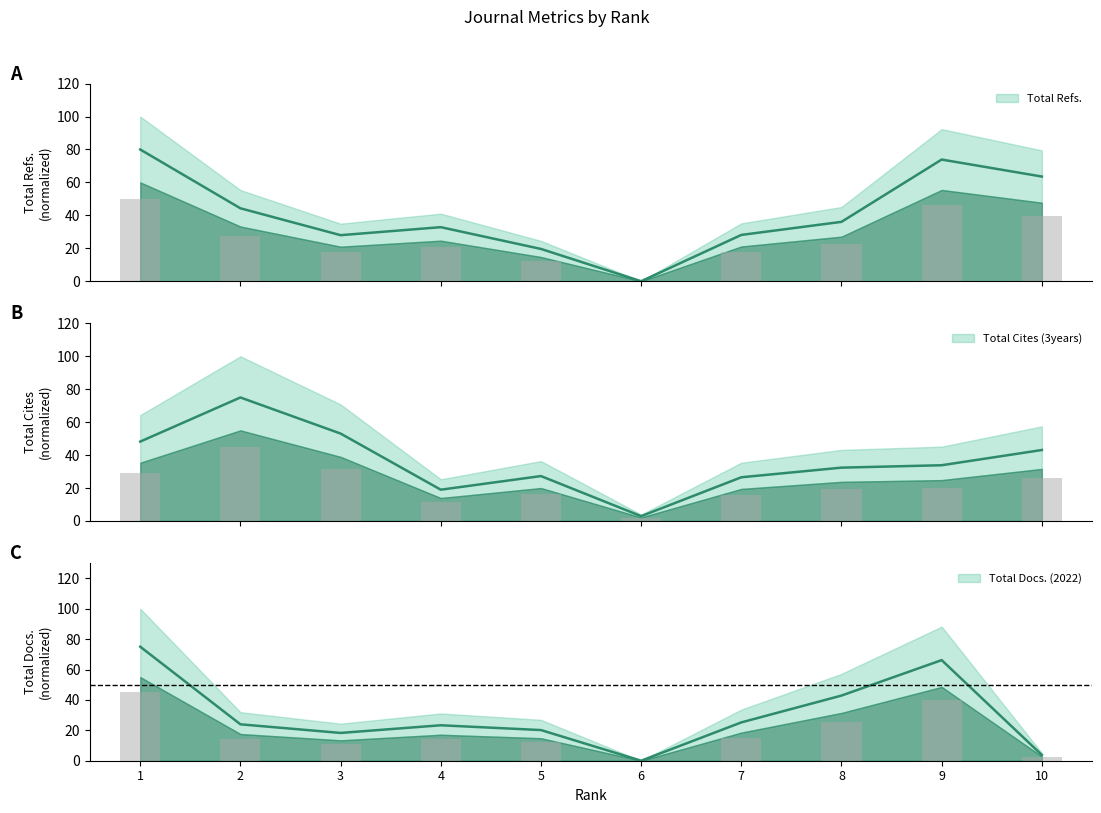

Reading left to right, what are all the values shown in this chart?

Total Docs. (2022): 1=45.0	2=14.4	3=11.0	4=14.0	5=12.1	6=0.0	7=15.1	8=25.7	9=39.7	10=2.3
Total Refs.: 1=50.0	2=27.7	3=17.5	4=20.5	5=12.3	6=0.0	7=17.6	8=22.5	9=46.2	10=39.7
Total Cites (3years): 1=28.9	2=45.0	3=31.9	4=11.4	5=16.4	6=1.8	7=15.9	8=19.4	9=20.3	10=25.9